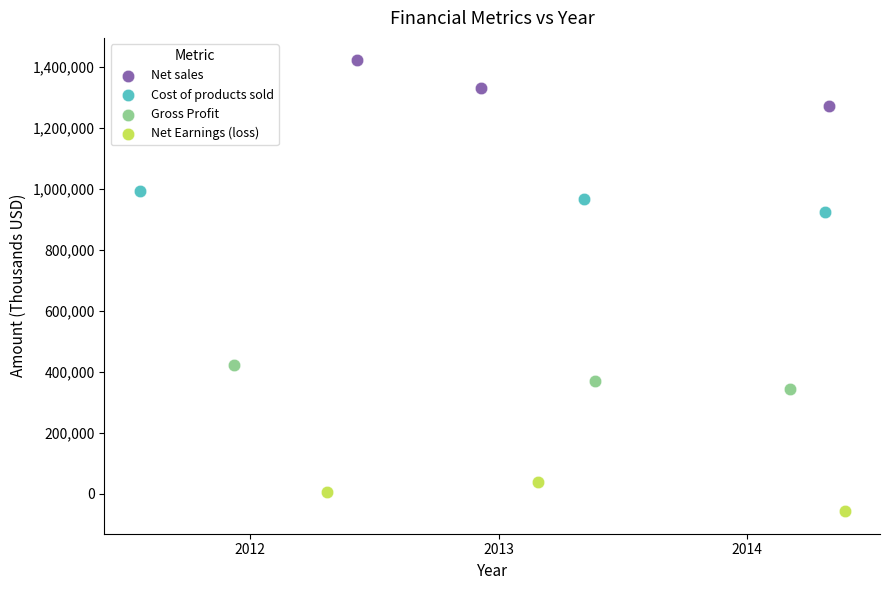

Which series has the widest spread of Y values?

Net sales